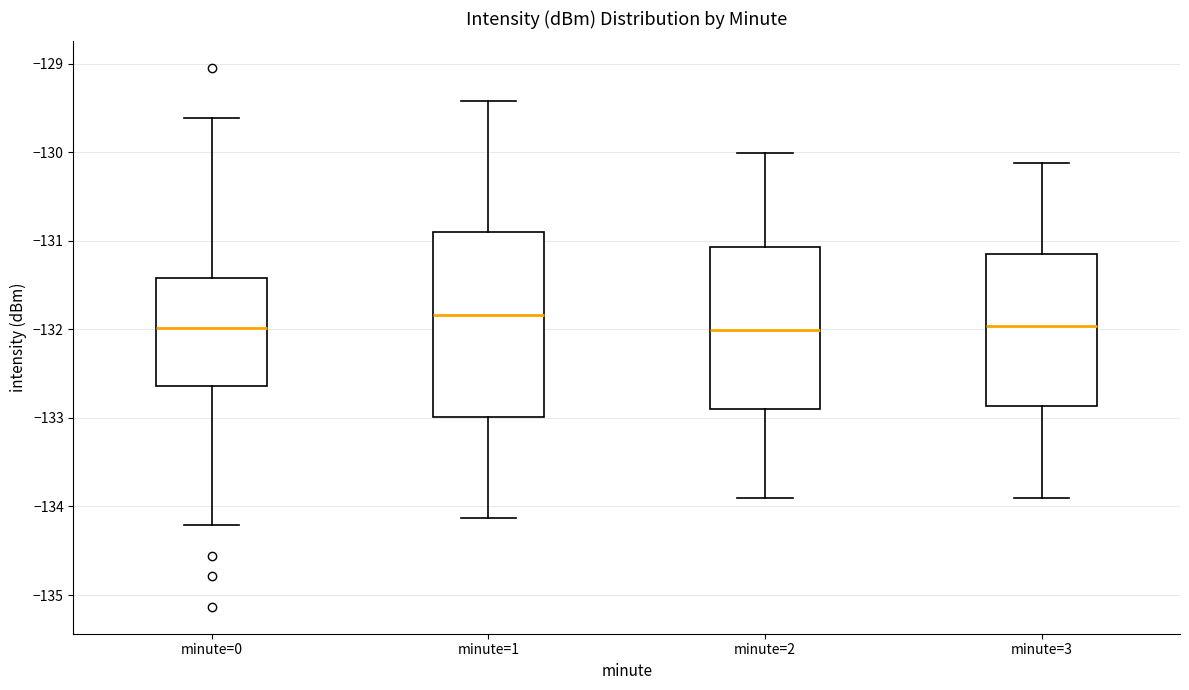

Reading left to right, transcribe this box plot: for each box, give where its median line is, the range the box spans, and where its two whiskers end, as read against the y-axis. The values are not printed on the chart, so give them approximately, as read against the axis.

minute=0: median -132.0, box -132.6 to -131.4, whiskers -134.2 to -129.6
minute=1: median -131.8, box -133.0 to -130.9, whiskers -134.1 to -129.4
minute=2: median -132.0, box -132.9 to -131.1, whiskers -133.9 to -130.0
minute=3: median -132.0, box -132.9 to -131.2, whiskers -133.9 to -130.1